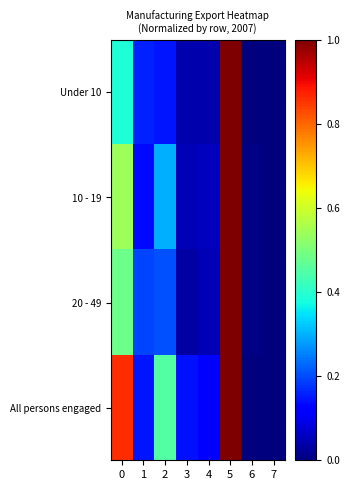

Reading left to right, what are all the values shown in this chart?

Under 10: 0=0.4	1=0.2	2=0.1	3=0.0	4=0.0	5=1.0	6=0.0	7=0.0
10 - 19: 0=0.5	1=0.1	2=0.3	3=0.0	4=0.1	5=1.0	6=0.0	7=0.0
20 - 49: 0=0.5	1=0.2	2=0.2	3=0.0	4=0.0	5=1.0	6=0.0	7=0.0
All persons engaged: 0=0.9	1=0.1	2=0.5	3=0.1	4=0.1	5=1.0	6=0.0	7=0.0